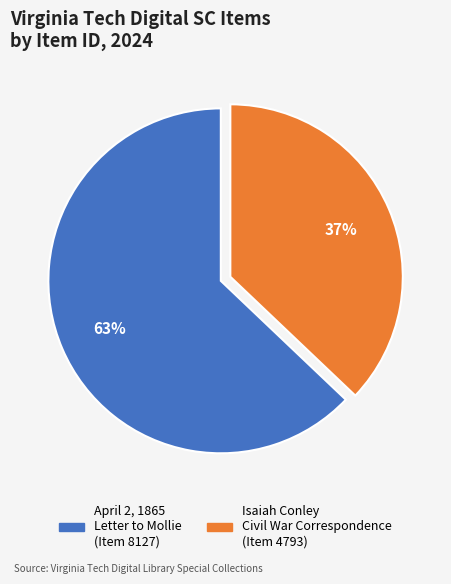

To the nearest percent, what is the average slice percentage?

50%